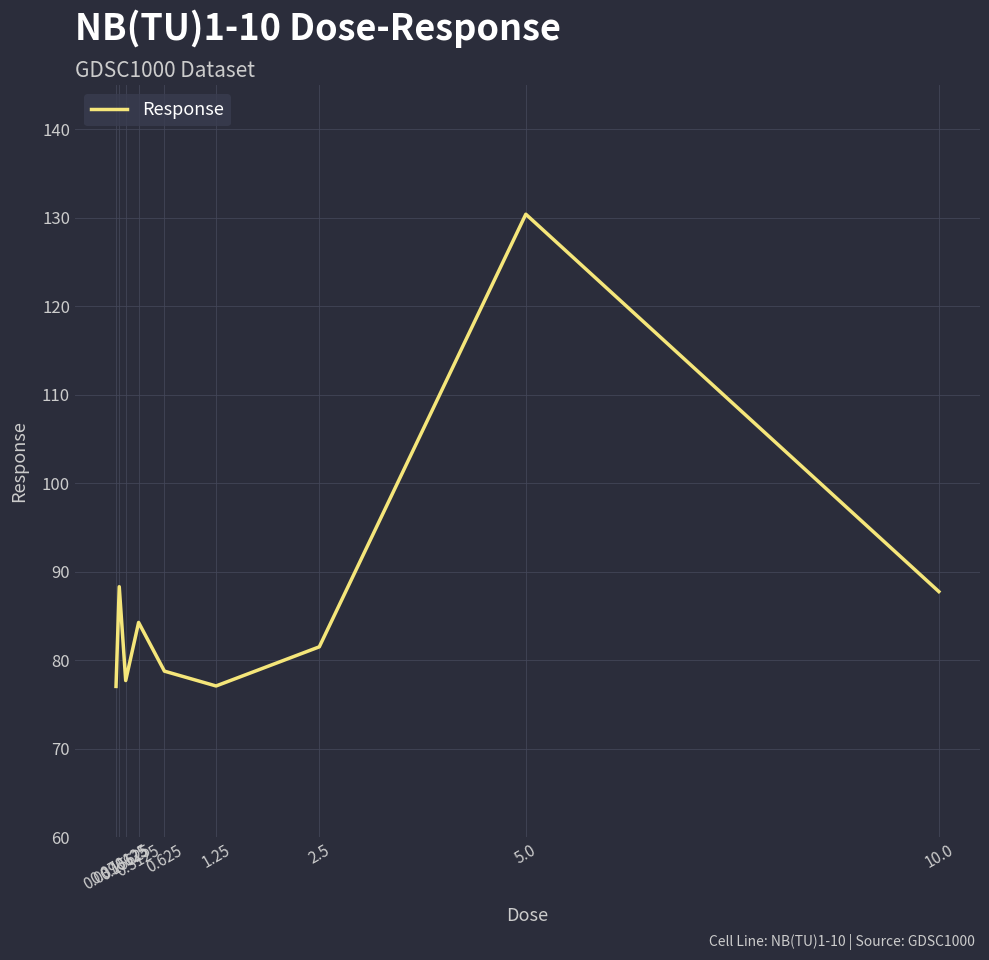

What is the ratio of the value at 0.15625 to the value at 0.0390625?

1.0